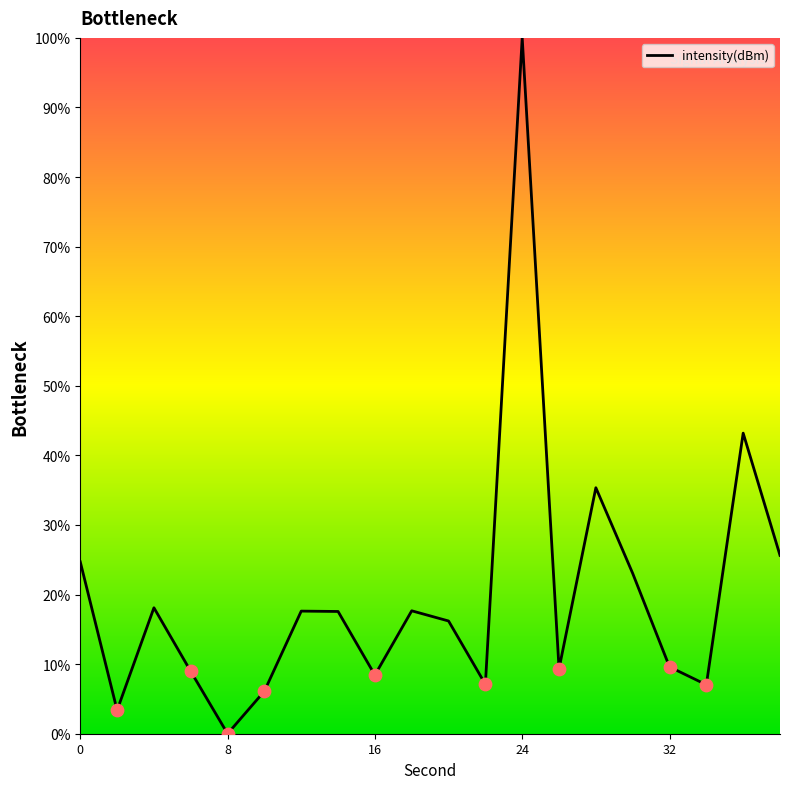

How many lines are shown in the chart?

1